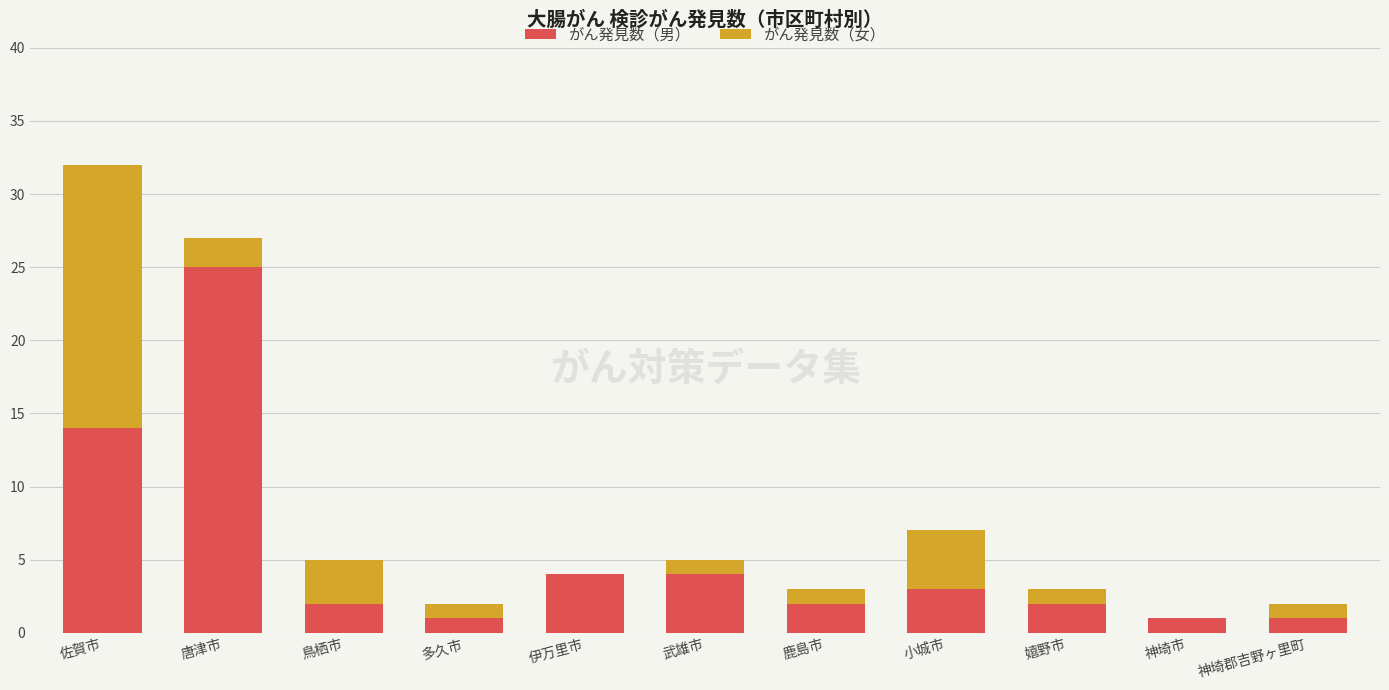

At which category is the sum across all series the highest?

佐賀市